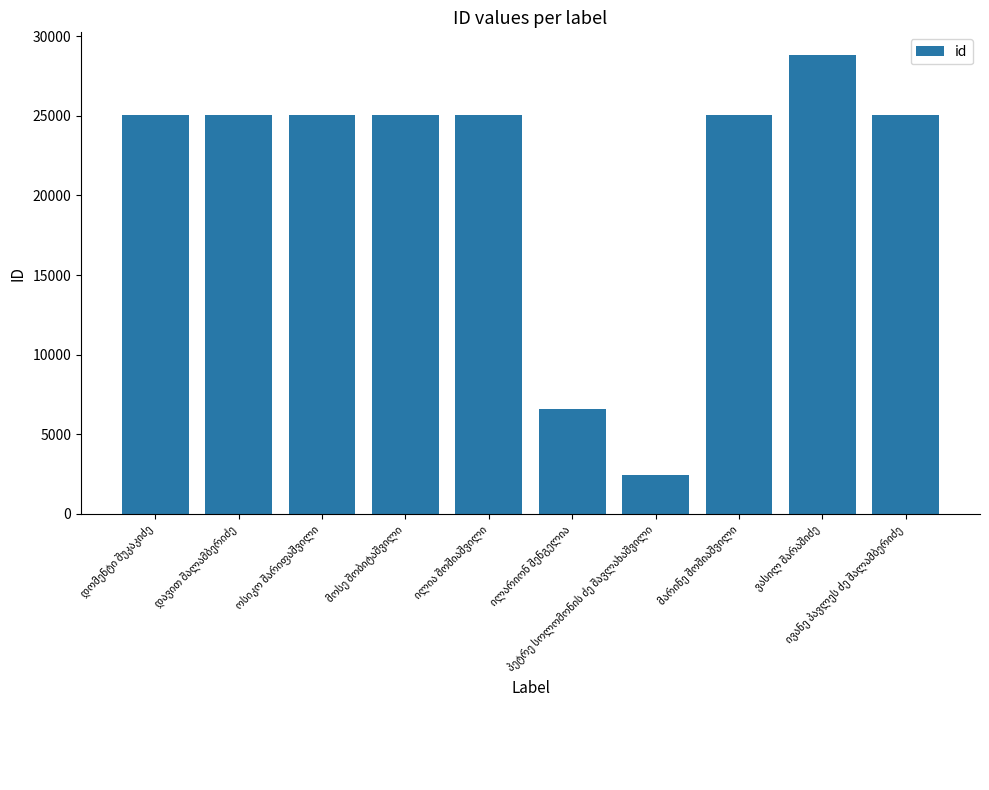

What is the sum of all values?

213335